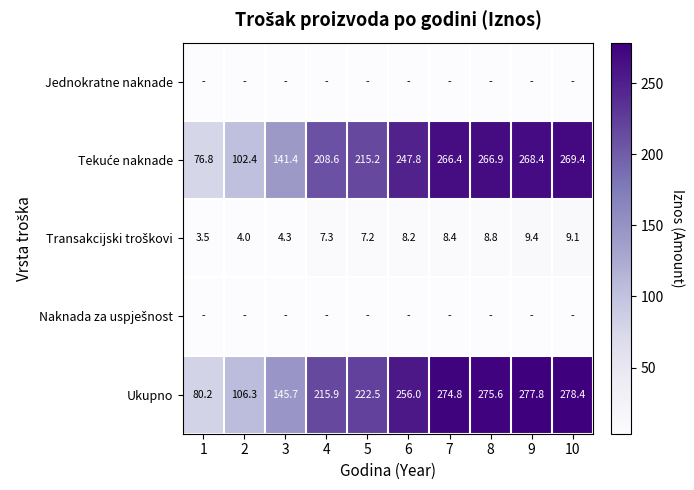

What is the difference between the maximum and minimum values in the Ukupno series?

198.2